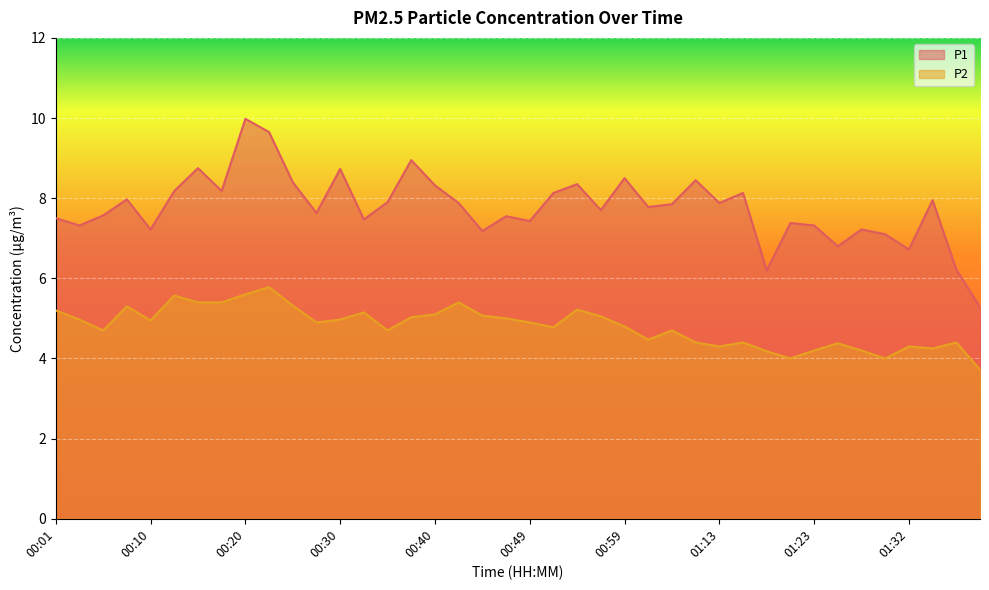

How many lines are shown in the chart?

2